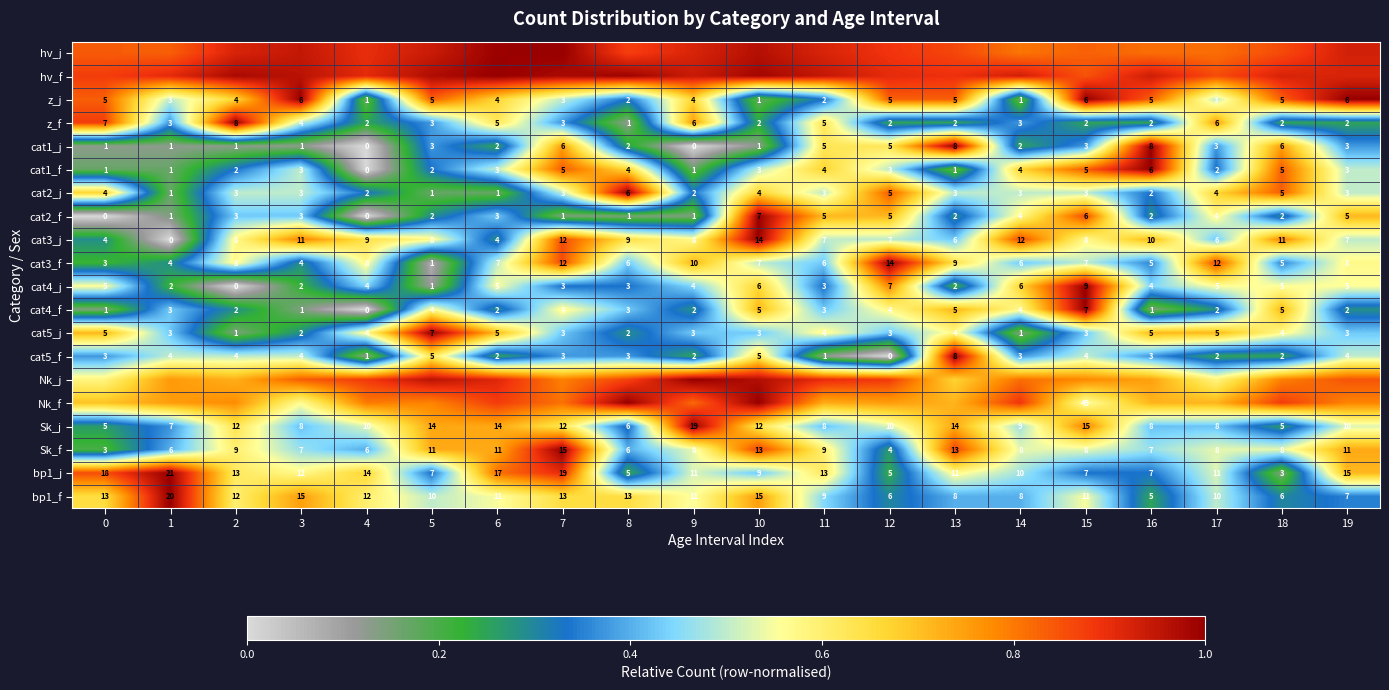

Rank the series at 8 from highest to lowest value.

cat2_j, Nk_f, hv_f, hv_j, Nk_j, cat1_f, bp1_f, cat3_j, cat3_f, cat4_f, Sk_f, cat5_f, z_j, cat4_j, Sk_j, cat5_j, cat1_j, bp1_j, cat2_f, z_f